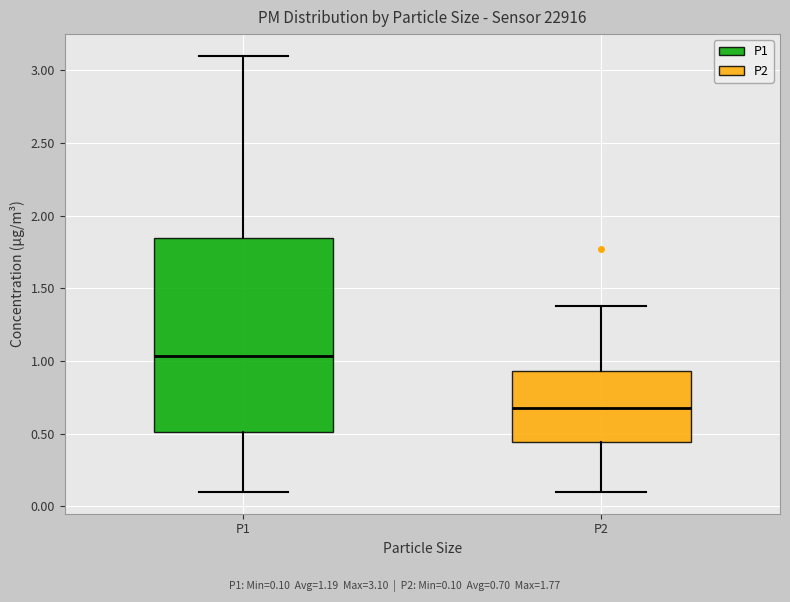

Where does the upper whisker of the box for P2 end on the y-axis? The values are not printed on the chart, so give them approximately, as read against the axis.

1.40